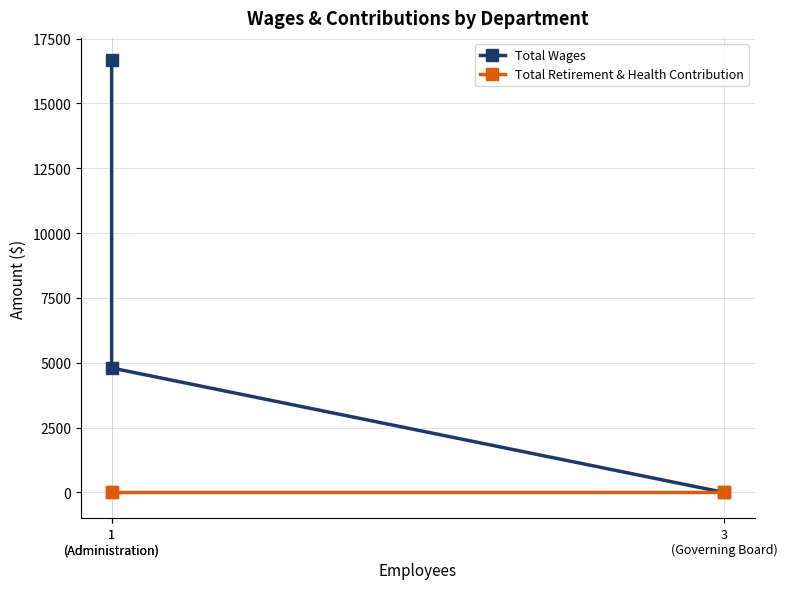

Is the value of Total Retirement & Health Contribution at 1
(Administration) greater than the value of Total Wages at 1
(Administration)?

No